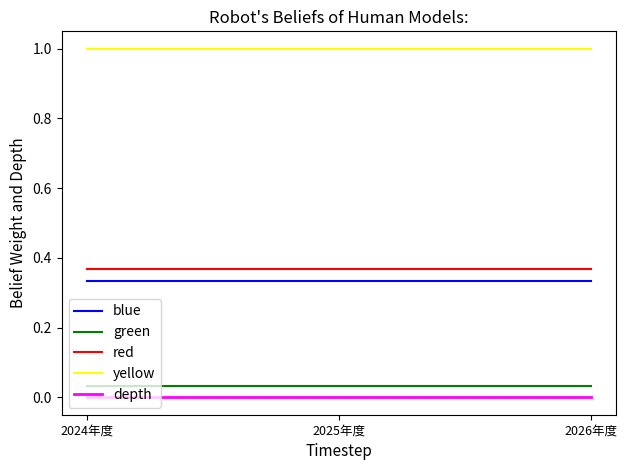

Does the chart have visible grid lines?

No